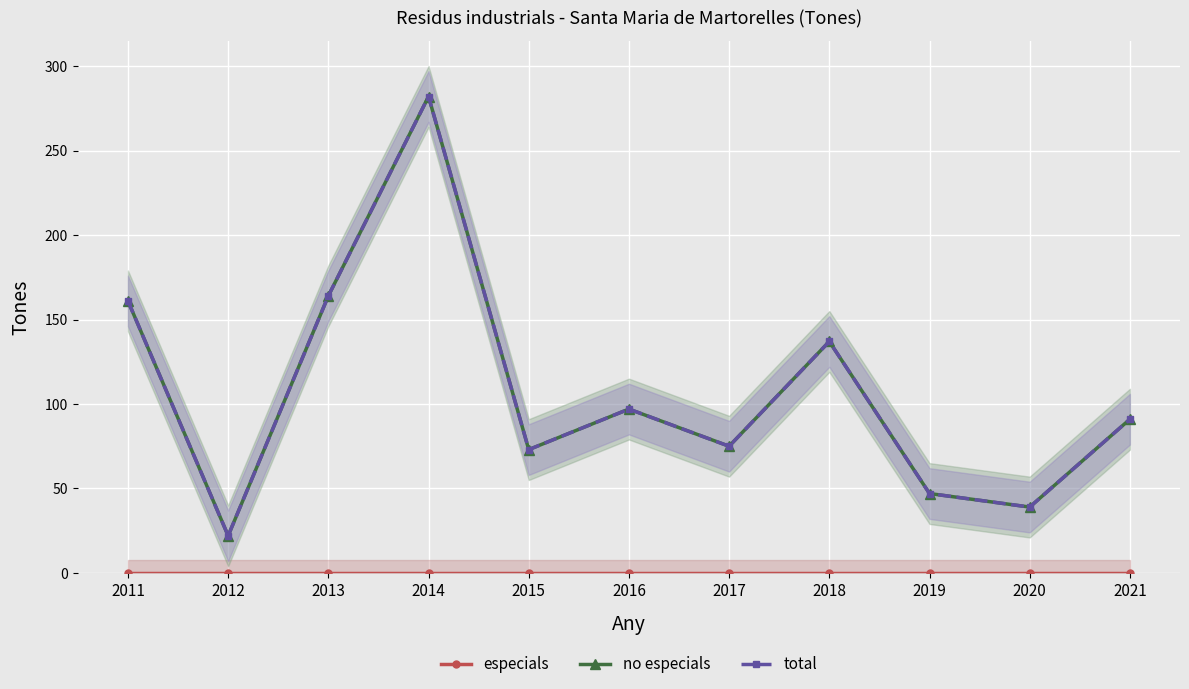

Where is the first local maximum for no especials?

2014